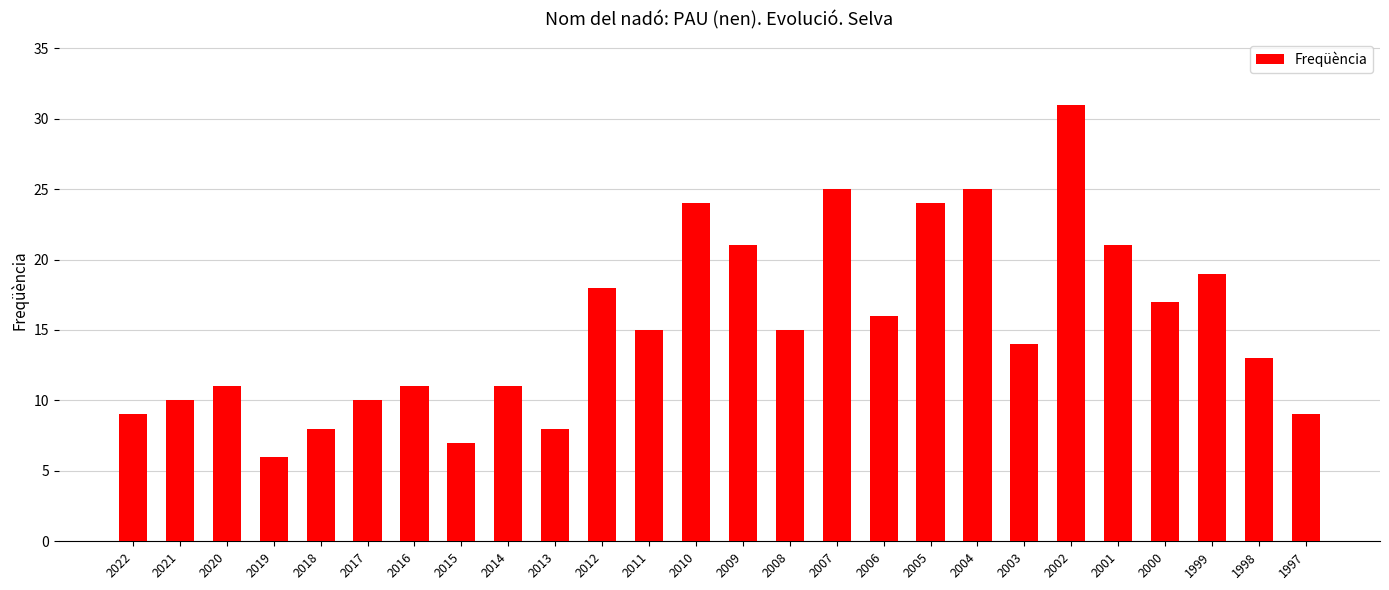

Reading left to right, list all the values displayed in this chart.

2022=9	2021=10	2020=11	2019=6	2018=8	2017=10	2016=11	2015=7	2014=11	2013=8	2012=18	2011=15	2010=24	2009=21	2008=15	2007=25	2006=16	2005=24	2004=25	2003=14	2002=31	2001=21	2000=17	1999=19	1998=13	1997=9